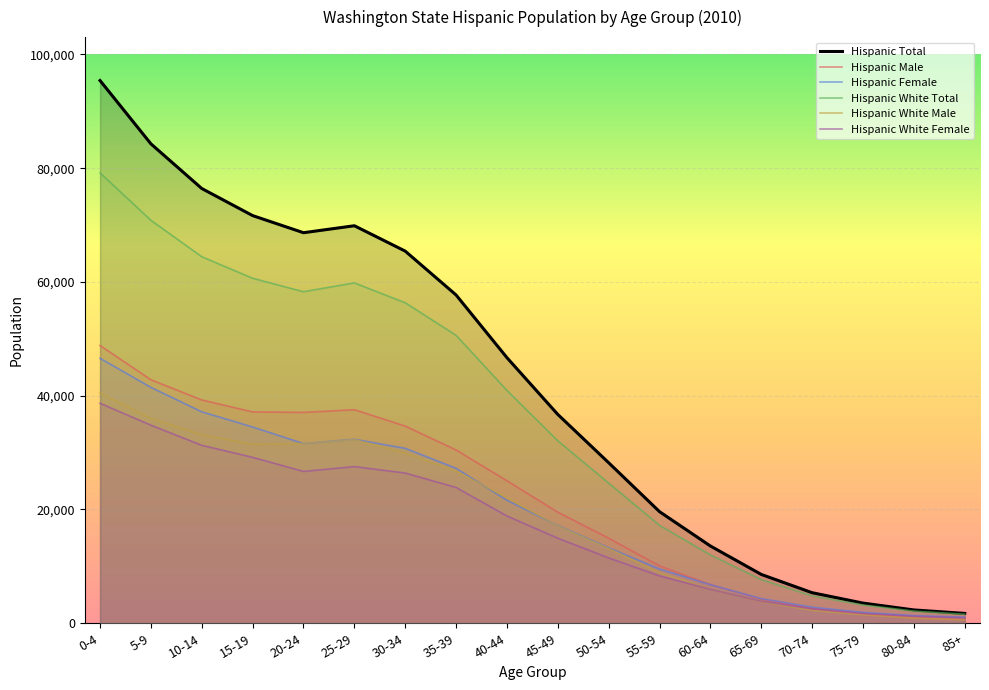

What are all the series names shown in the legend?

Hispanic Total, Hispanic Male, Hispanic Female, Hispanic White Total, Hispanic White Male, Hispanic White Female